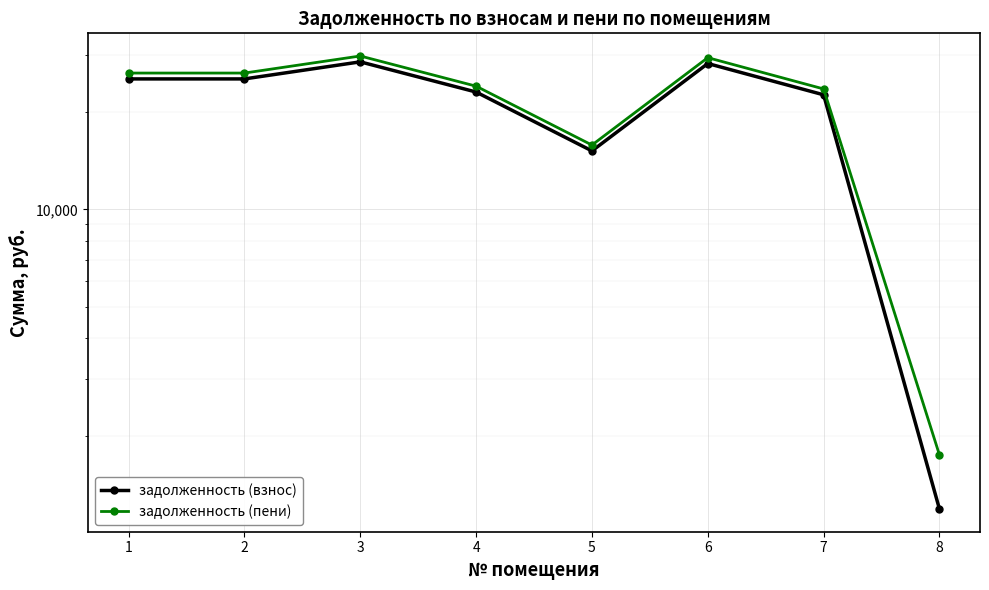

What is the spread (max minus min) of values at 3?

1216.8